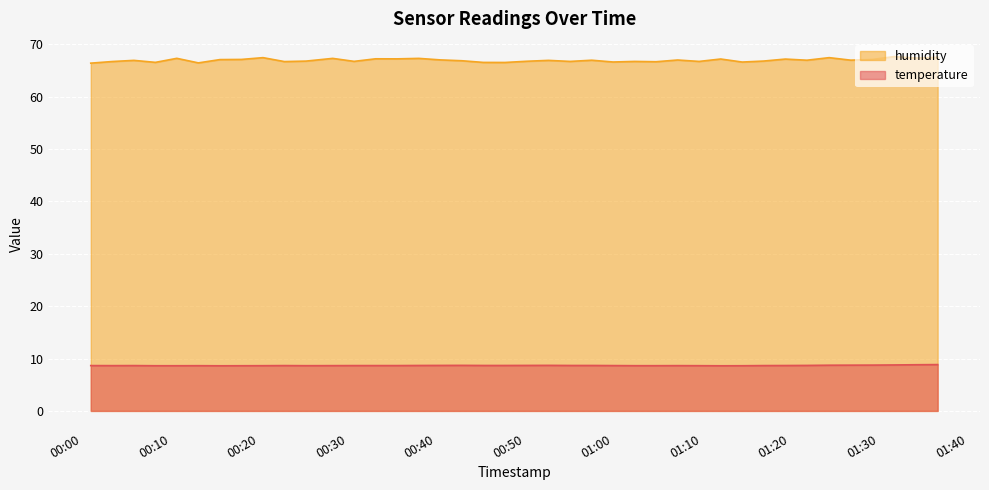

Reading left to right, extract all data points from this chart.

temperature: 8.7	8.7	8.7	8.6	8.6	8.6	8.6	8.6	8.6	8.7	8.6	8.7	8.7	8.7	8.7	8.7	8.7	8.7	8.7	8.7	8.7	8.7	8.7	8.7	8.7	8.6	8.6	8.7	8.6	8.6	8.6	8.7	8.7	8.7	8.7	8.7	8.8	8.8	8.8	8.8
humidity: 66.4	66.7	67.0	66.6	67.3	66.5	67.1	67.1	67.5	66.7	66.8	67.3	66.8	67.2	67.2	67.3	67.0	66.9	66.6	66.5	66.8	67.0	66.8	67.0	66.6	66.8	66.7	67.0	66.8	67.2	66.6	66.8	67.2	67.0	67.5	67.0	67.1	67.7	67.4	67.5